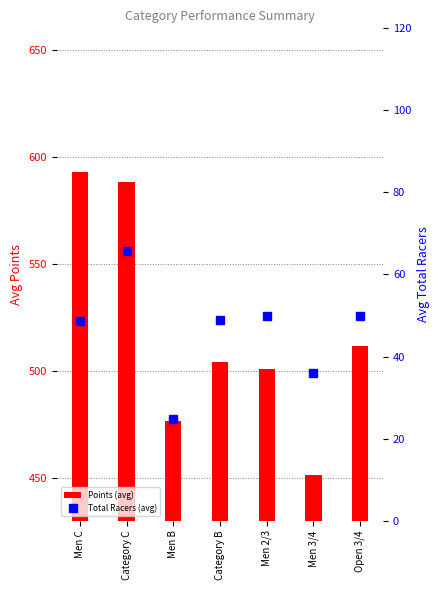

Reading left to right, transcribe all the data shown in this chart.

Points (avg): Men C=592.9	Category C=588.0	Men B=476.6	Category B=504.0	Men 2/3=501.1	Men 3/4=451.5	Open 3/4=511.4
Total Racers (avg): Men C=48.7	Category C=65.7	Men B=24.9	Category B=49.0	Men 2/3=50.0	Men 3/4=36.0	Open 3/4=50.0